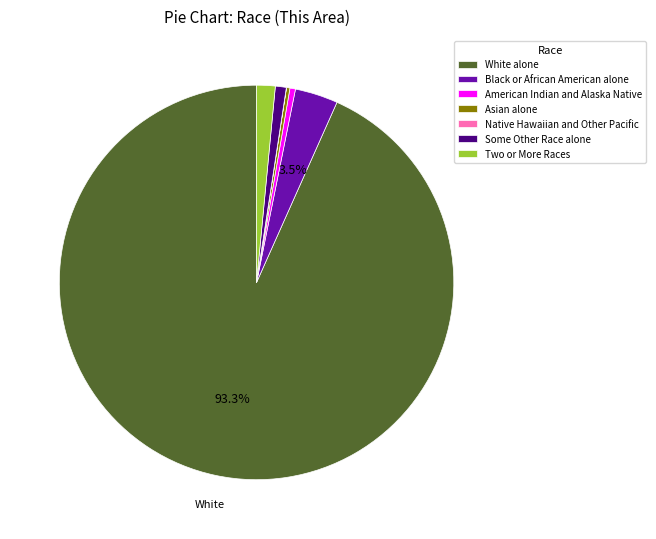

What is the ratio of the value at Some Other Race alone to the value at Two or More Races?

0.6